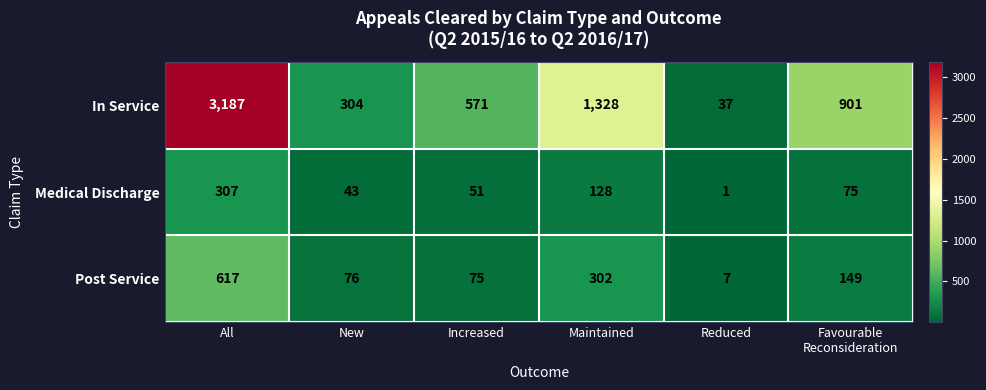

Reading left to right, extract all data points from this chart.

In Service: 3187	304	571	1328	37	901
Medical Discharge: 307	43	51	128	1	75
Post Service: 617	76	75	302	7	149